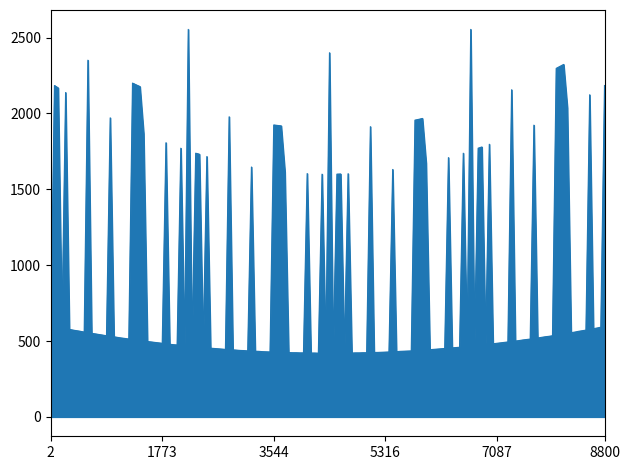

What is the minimum value shown in the chart?

420